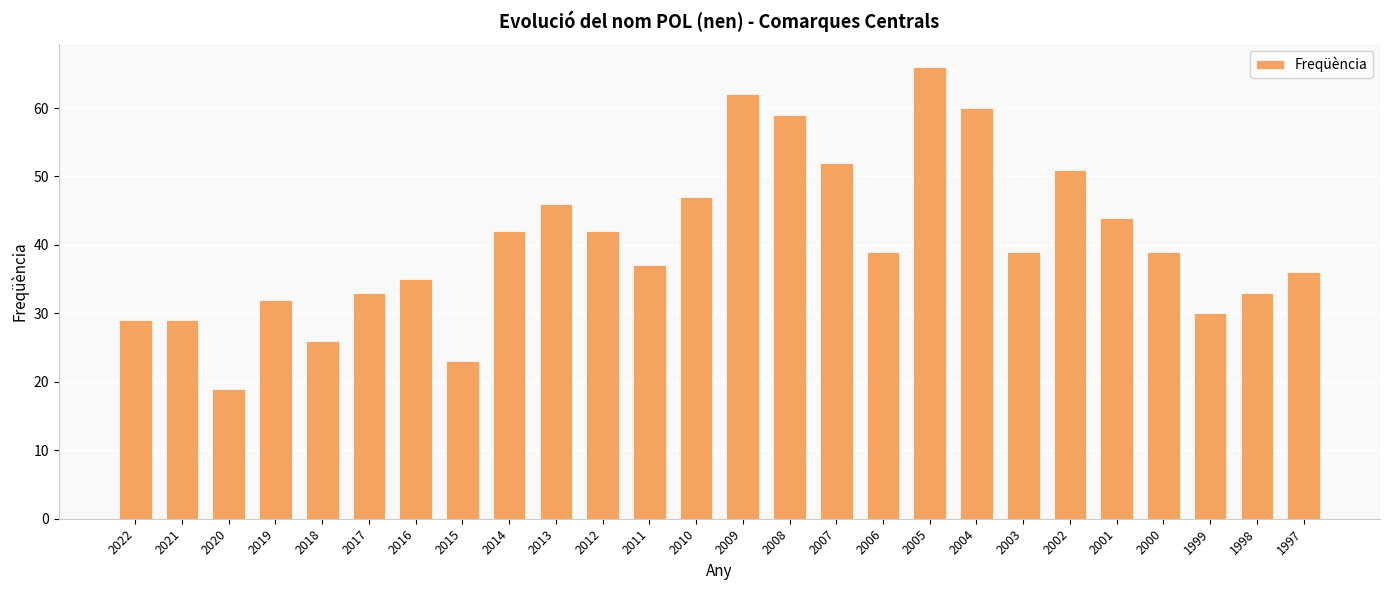

Reading left to right, extract all data points from this chart.

2022=29	2021=29	2020=19	2019=32	2018=26	2017=33	2016=35	2015=23	2014=42	2013=46	2012=42	2011=37	2010=47	2009=62	2008=59	2007=52	2006=39	2005=66	2004=60	2003=39	2002=51	2001=44	2000=39	1999=30	1998=33	1997=36